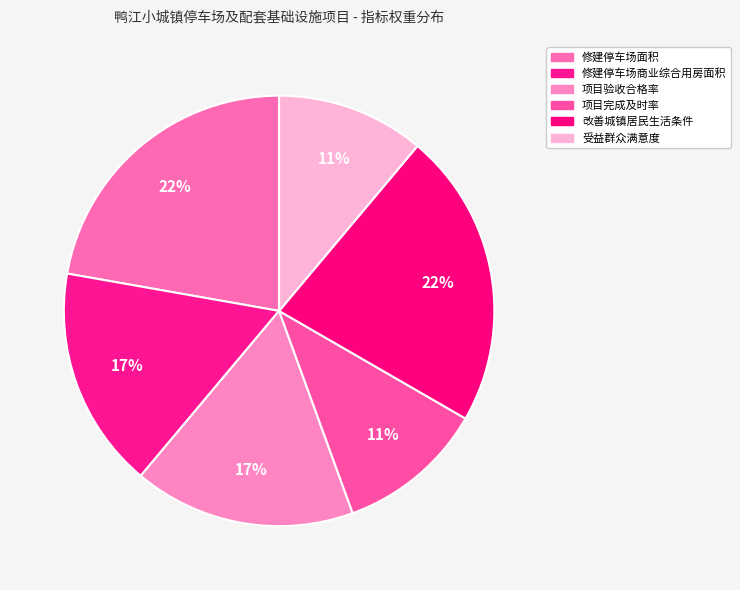

Count the number of slices in the pie.

6